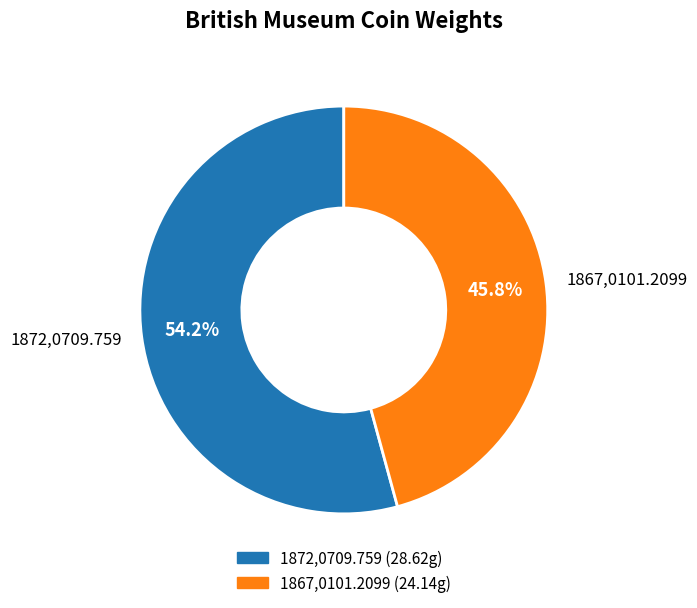

To the nearest percent, what percentage of the pie is 1867,0101.2099?

46%